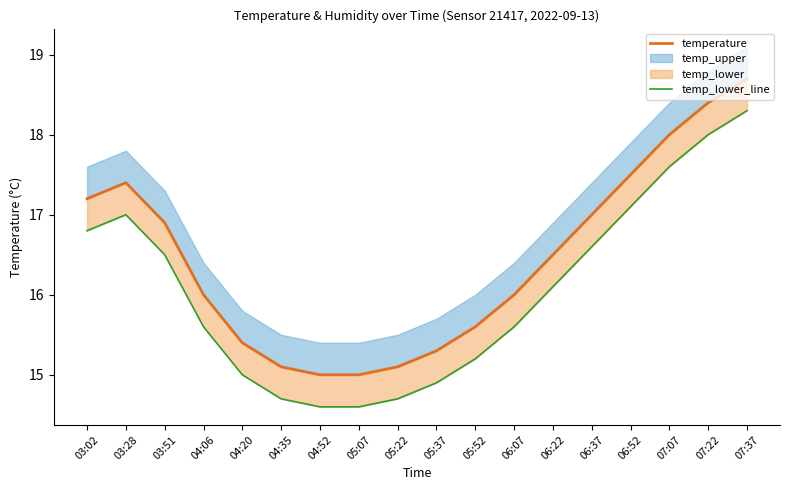

True or false: temperature and temp_lower_line cross at least once.

False